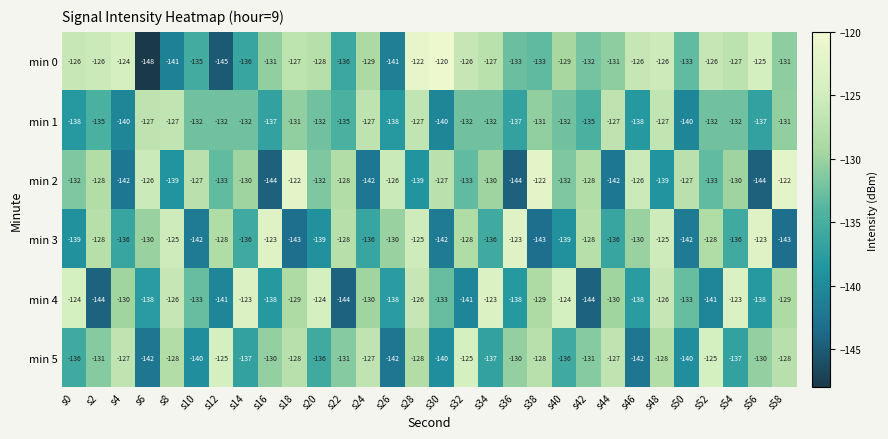

The value of min 5 at s12 is -125. True or false?

True